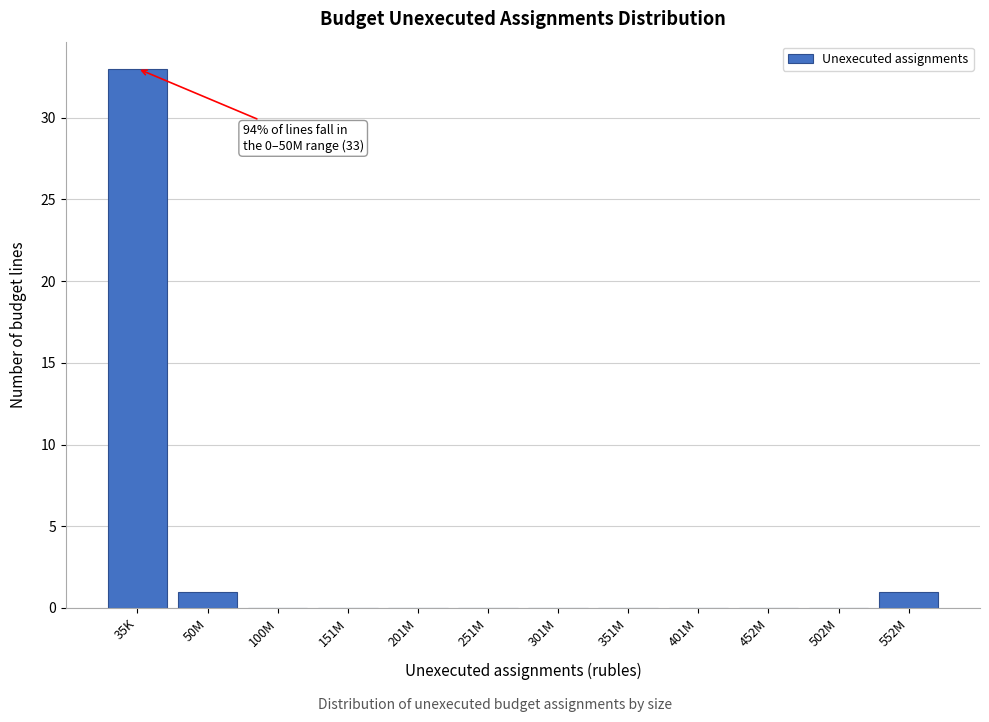

Reading right to left, list all the values displayed in this chart.

552M=1	502M=0	452M=0	401M=0	351M=0	301M=0	251M=0	201M=0	151M=0	100M=0	50M=1	35K=33